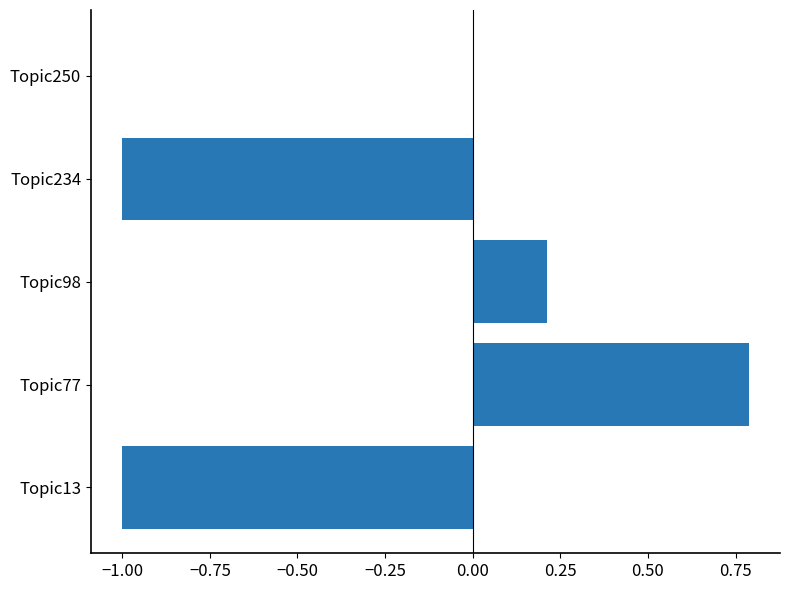

Does the chart contain stacked bars?

No